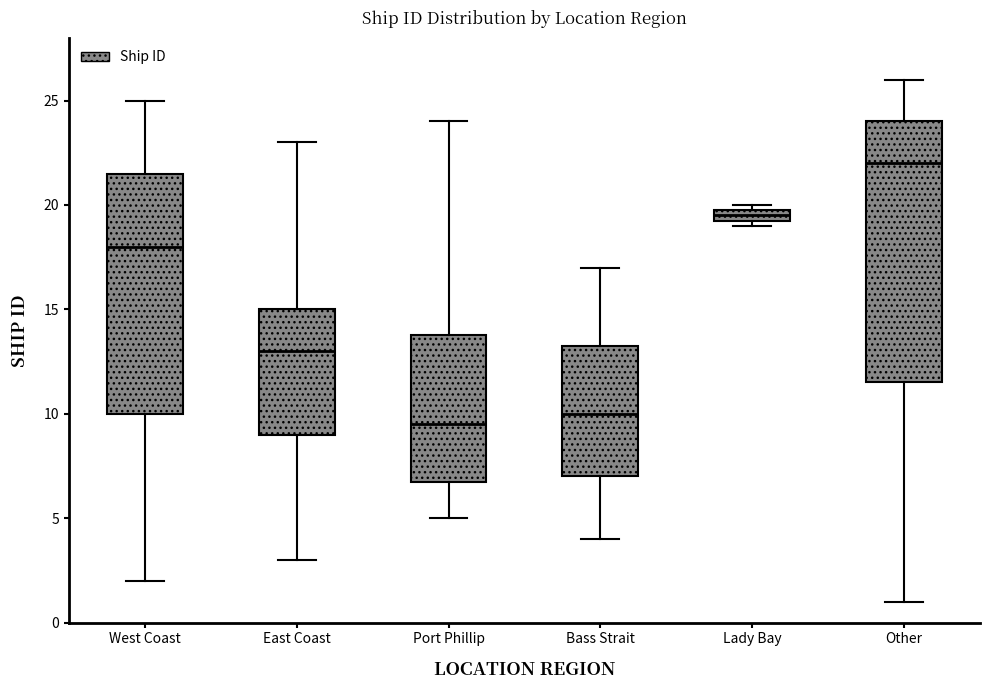

Where is the upper edge of the box for Lady Bay on the y-axis? The values are not printed on the chart, so give them approximately, as read against the axis.

20.0